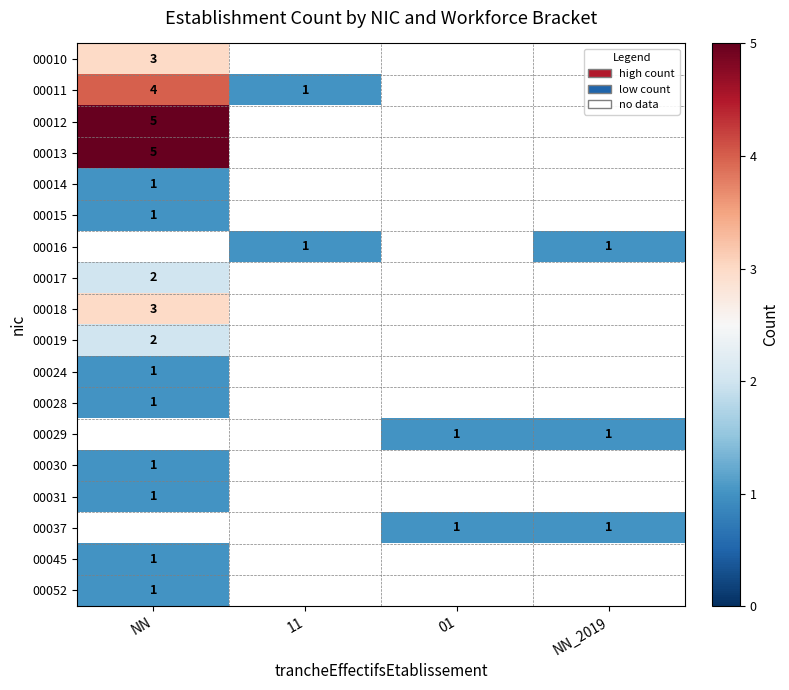

Count the number of categories in the chart.

4